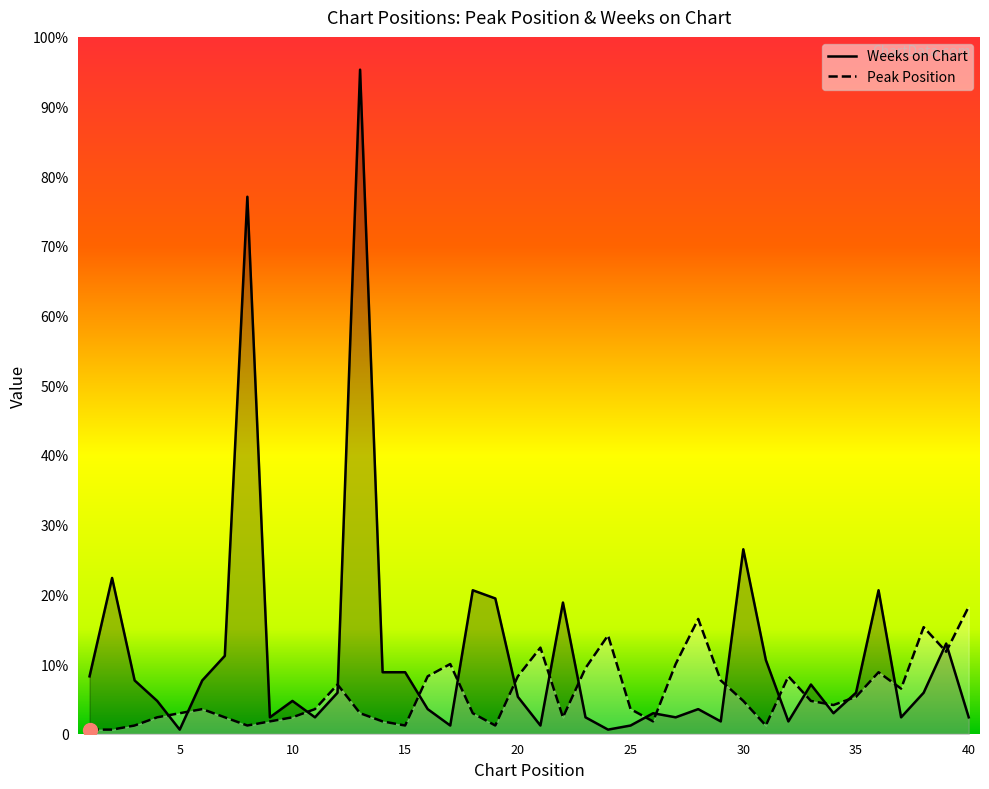

Rank the series by their average value, from lowest to highest.

Peak Position, Weeks on Chart